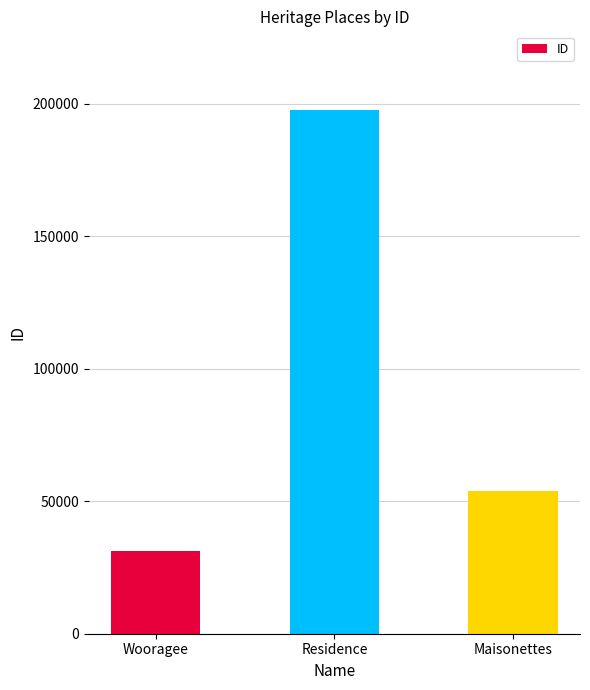

Reading left to right, list all the values displayed in this chart.

Wooragee=31311	Residence=197684	Maisonettes=53809